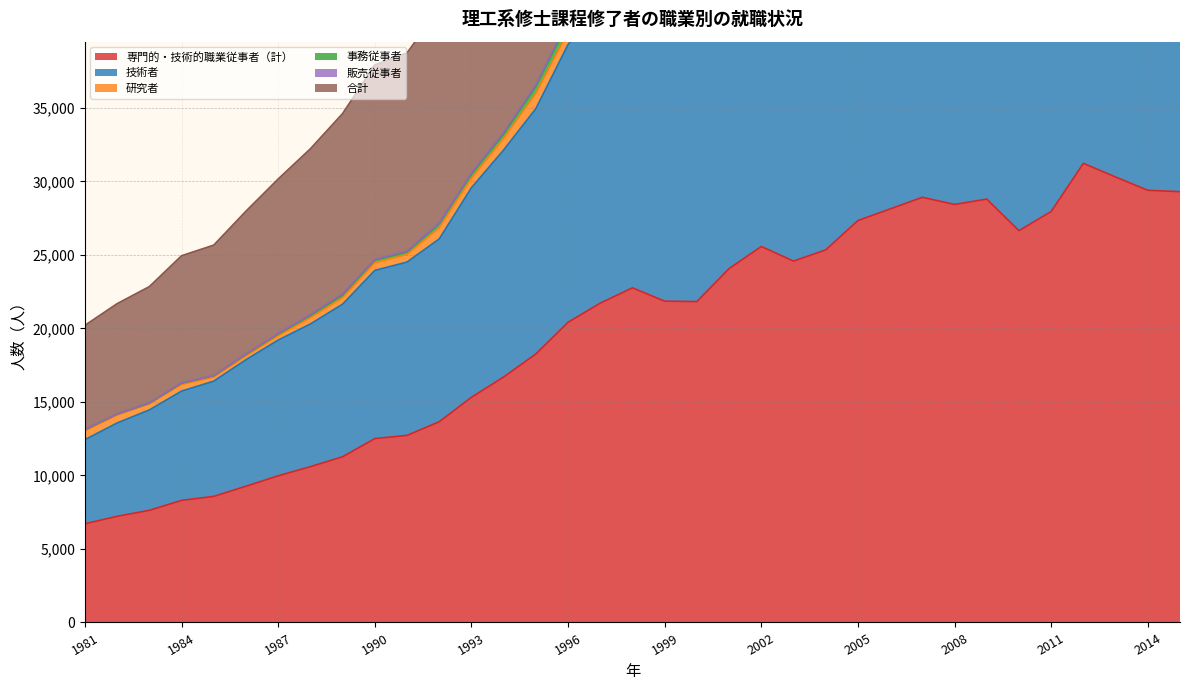

What is the difference between the maximum and minimum values in the 技術者 series?

47504